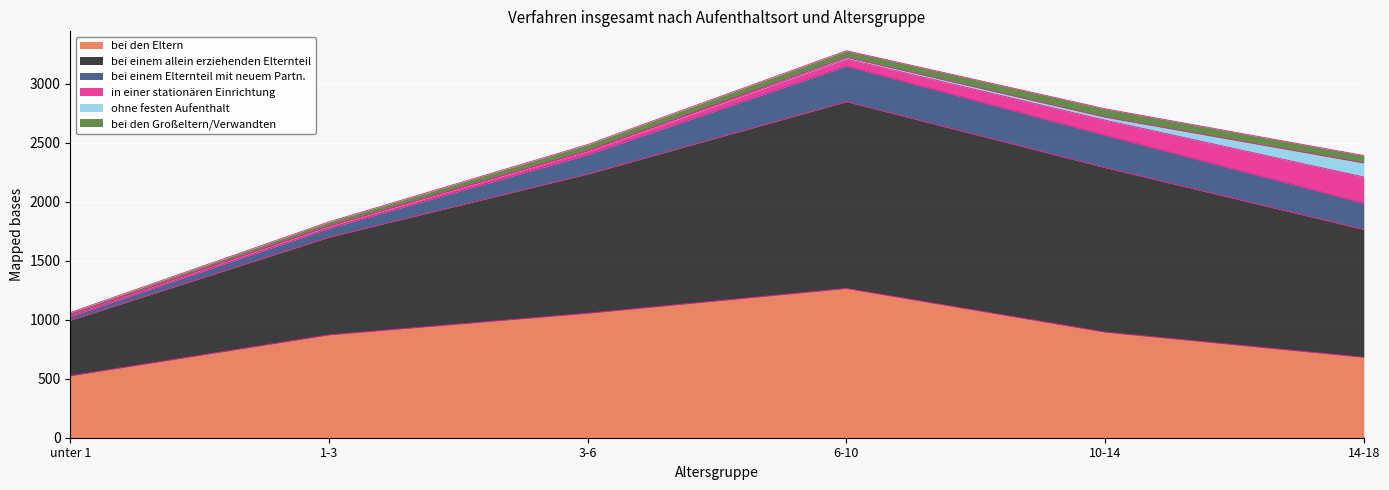

At how many categories does at least one series exceed 131?

6